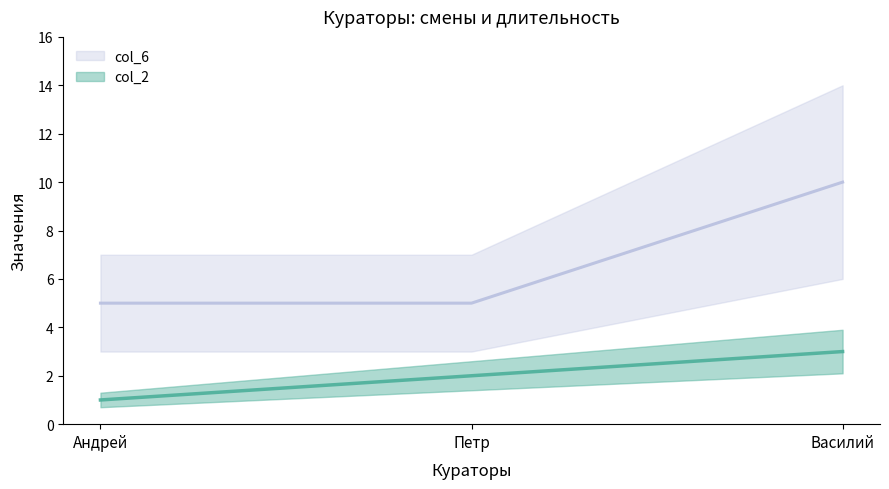

What is the difference between the highest and lowest values at Петр?

3